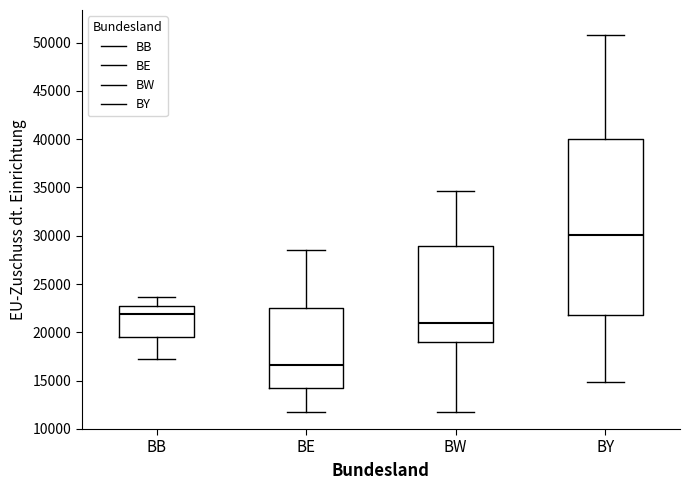

Reading left to right, transcribe this box plot: for each box, give where its median line is, the range the box spans, and where its two whiskers end, as read against the y-axis. The values are not printed on the chart, so give them approximately, as read against the axis.

BB: median 22000, box 19500 to 23000, whiskers 17000 to 23500
BE: median 16500, box 14000 to 22500, whiskers 12000 to 28500
BW: median 21000, box 19000 to 29000, whiskers 12000 to 34500
BY: median 30000, box 22000 to 40000, whiskers 15000 to 51000